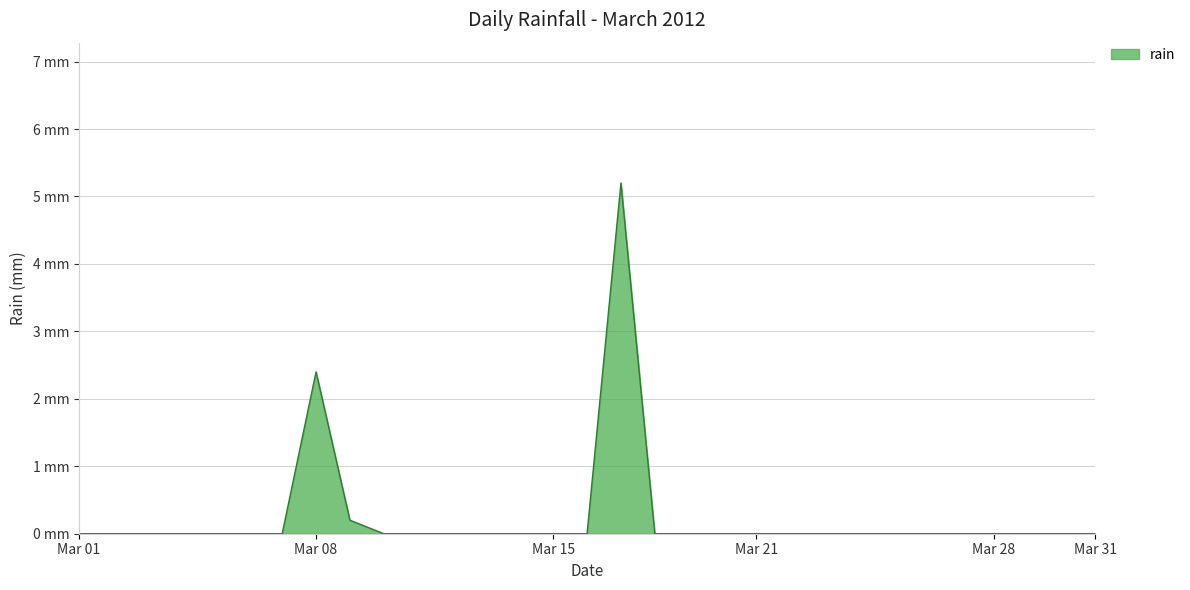

Which category has the lowest value across all series?

Mar 01